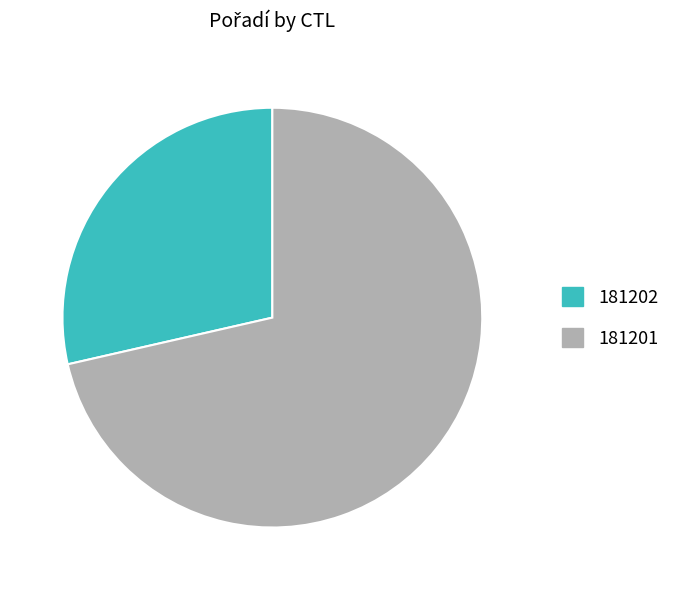

Count the number of slices in the pie.

2